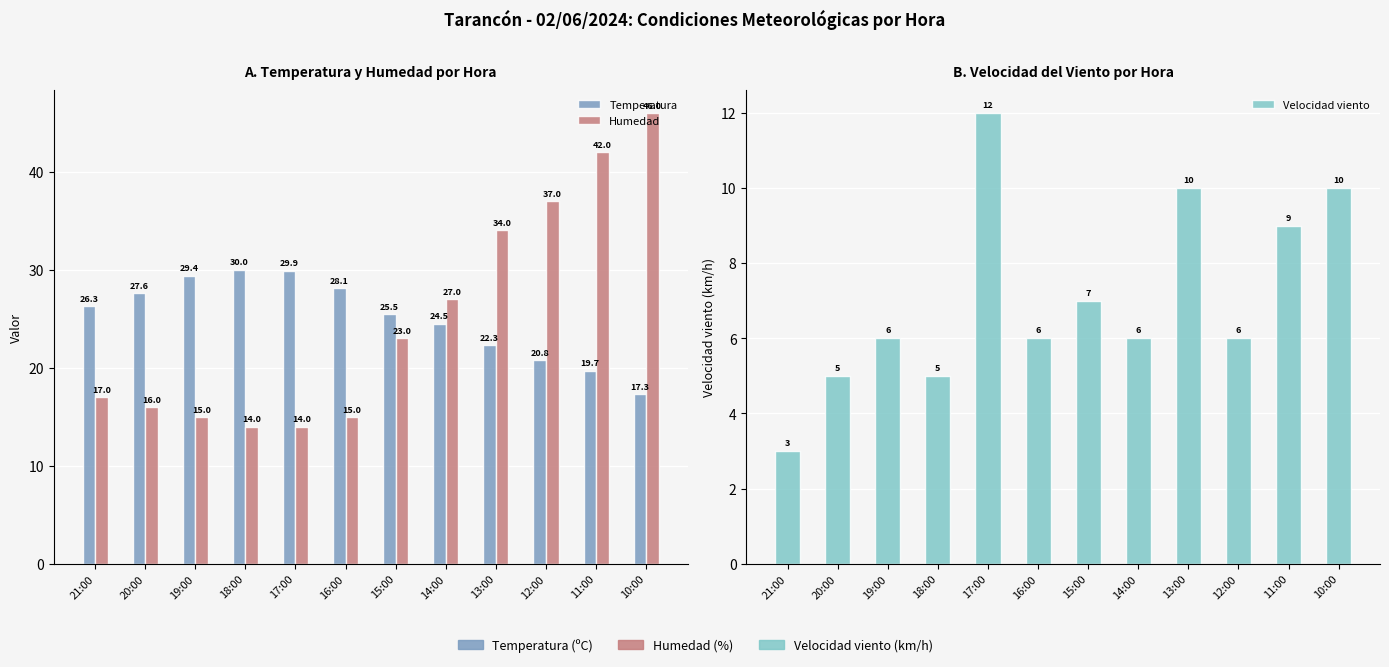

Reading right to left, what are all the values shown in this chart?

Temperatura: 17.3	19.7	20.8	22.3	24.5	25.5	28.1	29.9	30.0	29.4	27.6	26.3
Humedad: 46.0	42.0	37.0	34.0	27.0	23.0	15.0	14.0	14.0	15.0	16.0	17.0
Velocidad viento: 10.0	9.0	6.0	10.0	6.0	7.0	6.0	12.0	5.0	6.0	5.0	3.0